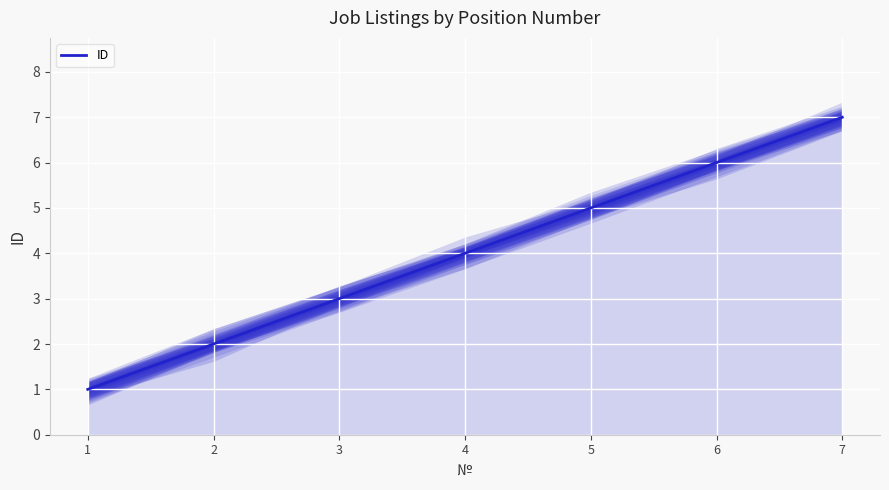

Reading right to left, list all the values displayed in this chart.

7=7	6=6	5=5	4=4	3=3	2=2	1=1